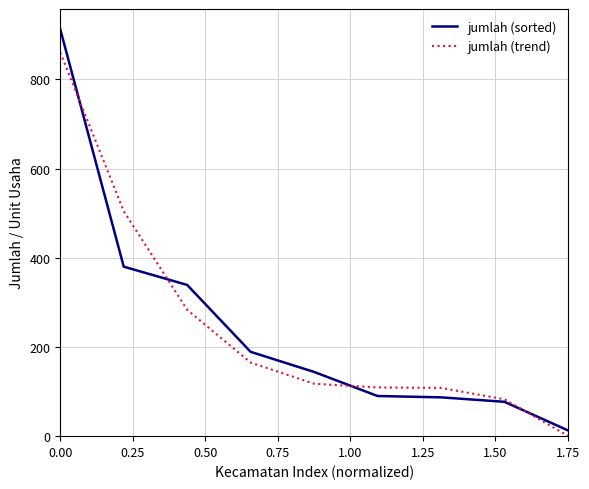

Which series has the largest range (max minus min)?

jumlah (sorted)